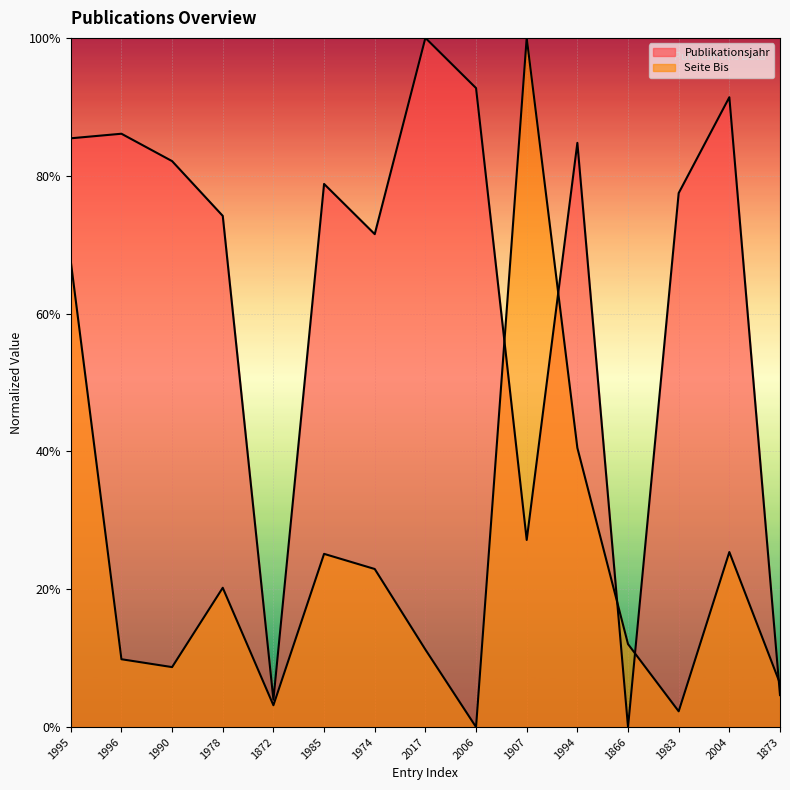

Does the chart display data point markers on the line(s)?

No